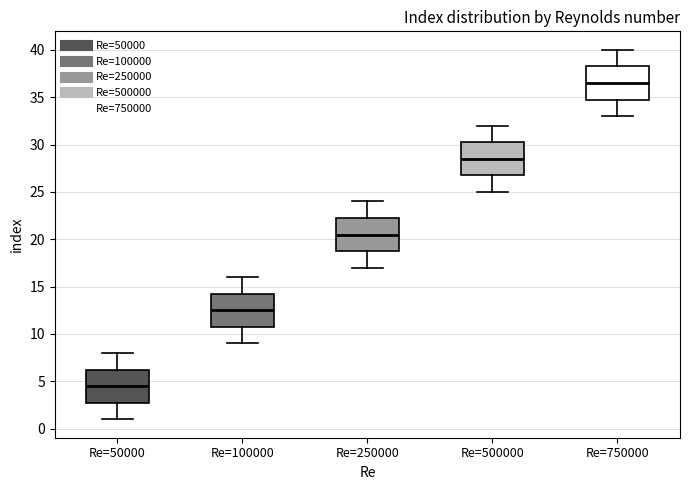

Where does the median line of the box for Re=50000 sit on the y-axis? The values are not printed on the chart, so give them approximately, as read against the axis.

4.5